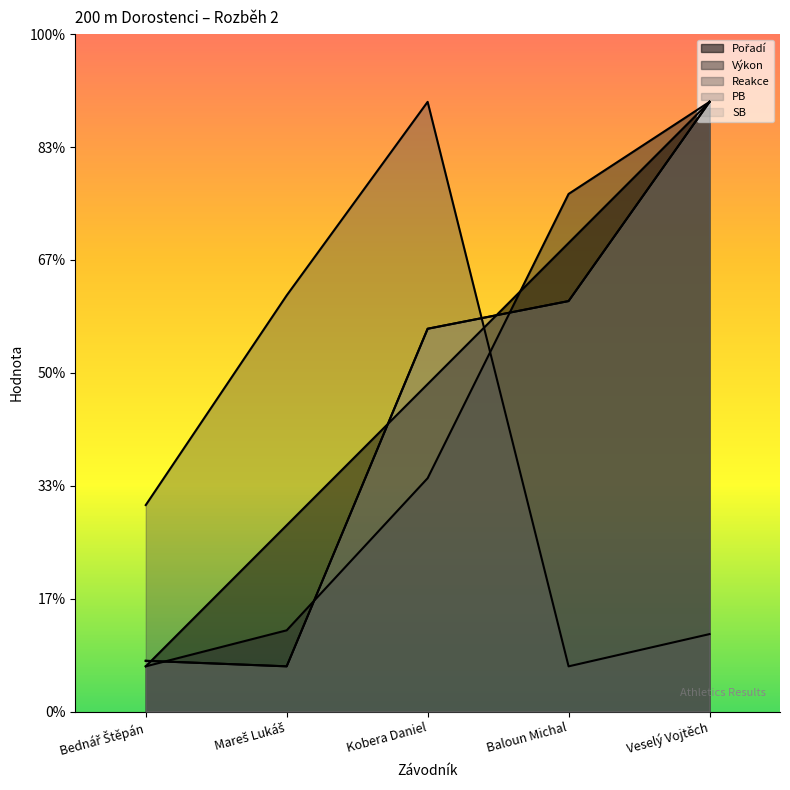

Is it true that PB equals 27.0 at Veselý Vojtěch?

True